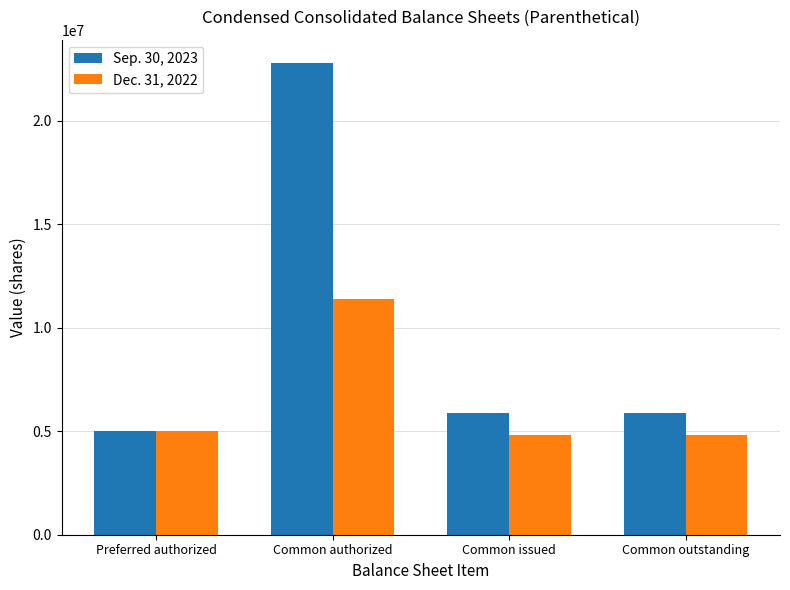

At which category is the sum across all series the highest?

Common authorized